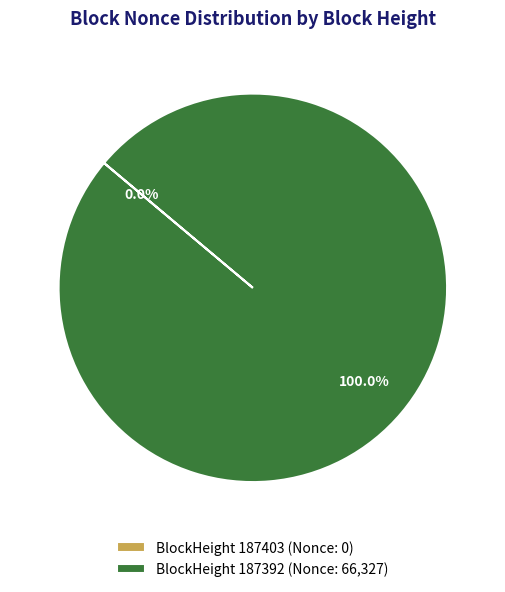

How many segments does this pie chart have?

2